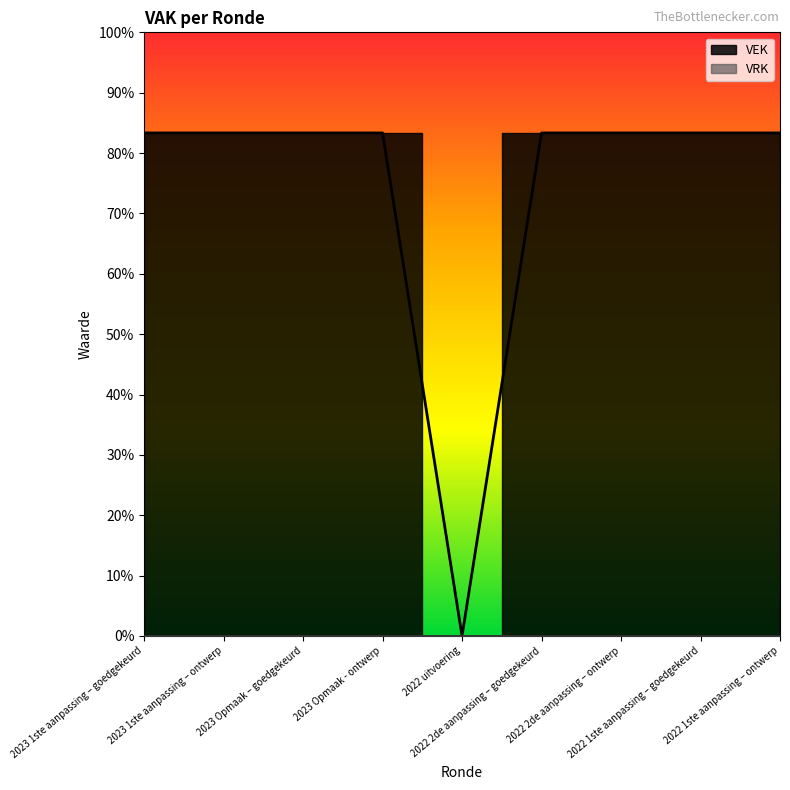

What is the difference between the second highest and minimum values?

10000